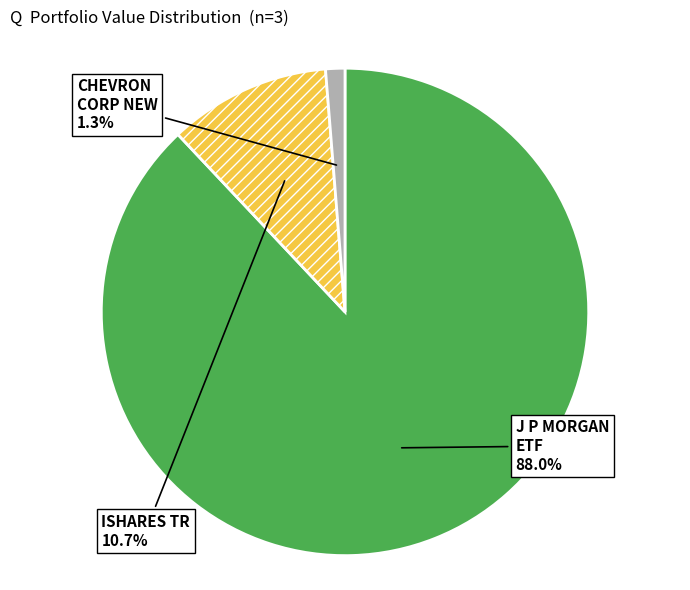

Is there a majority slice in this chart?

Yes